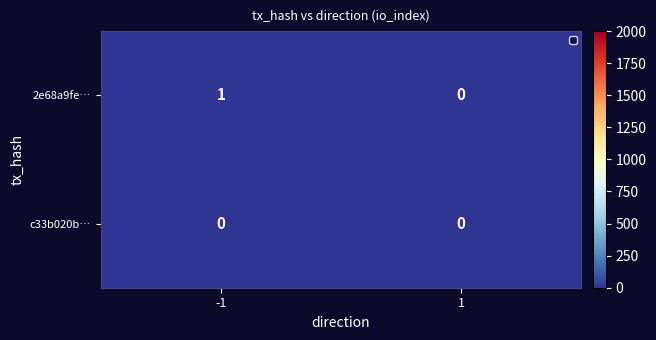

What is the greatest value displayed?

1